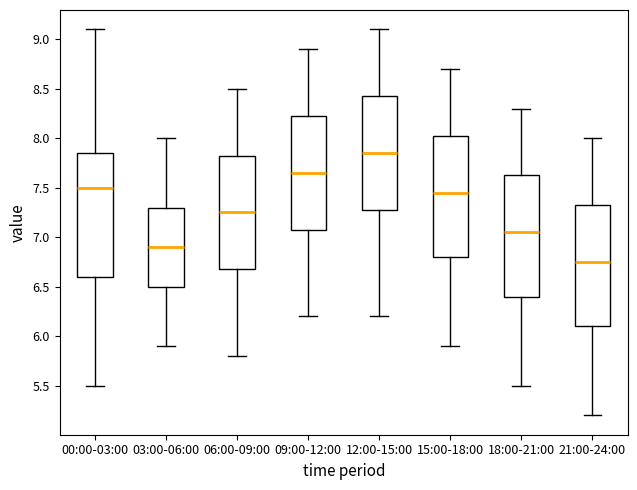

Which box has the highest median line?

12:00-15:00